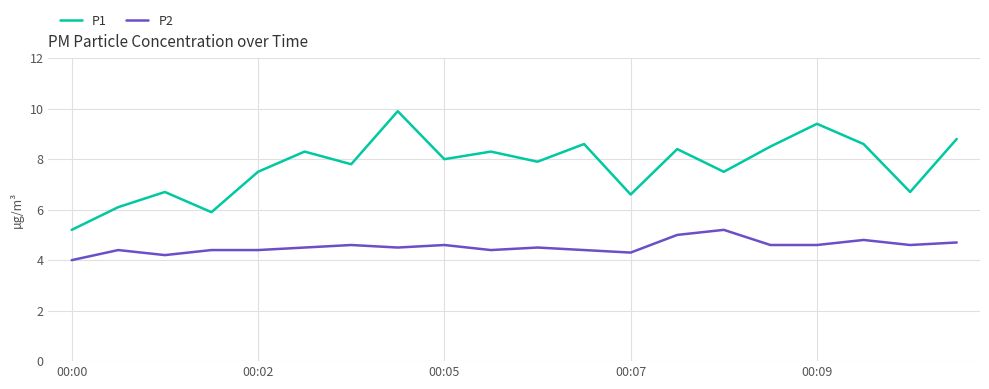

How many categories are shown in the chart?

20